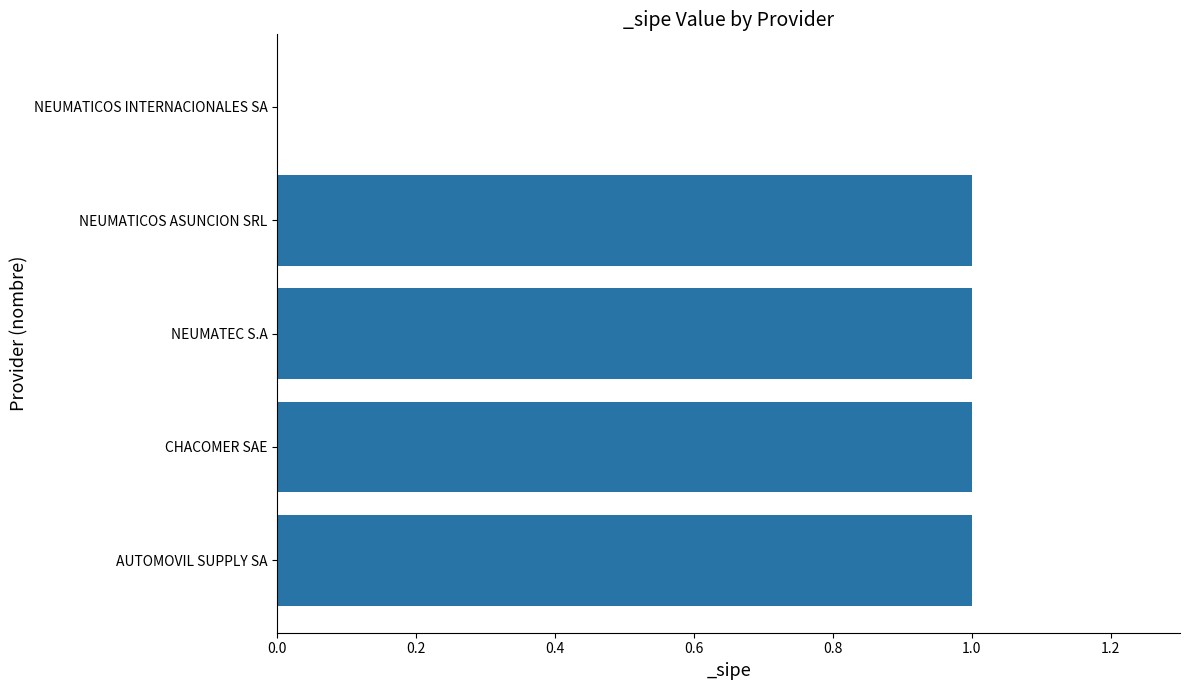

At which label is the value closest to 0?

NEUMATICOS INTERNACIONALES SA